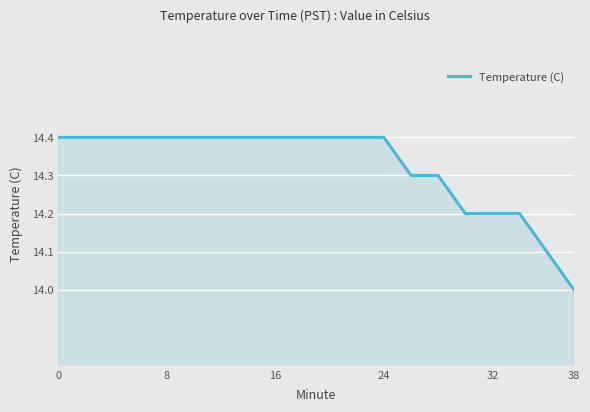

What is the minimum value shown in the chart?

14.0